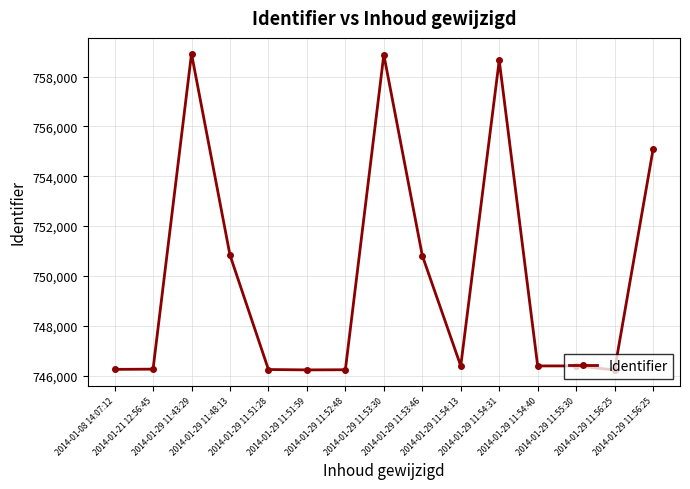

Does the chart have visible grid lines?

Yes